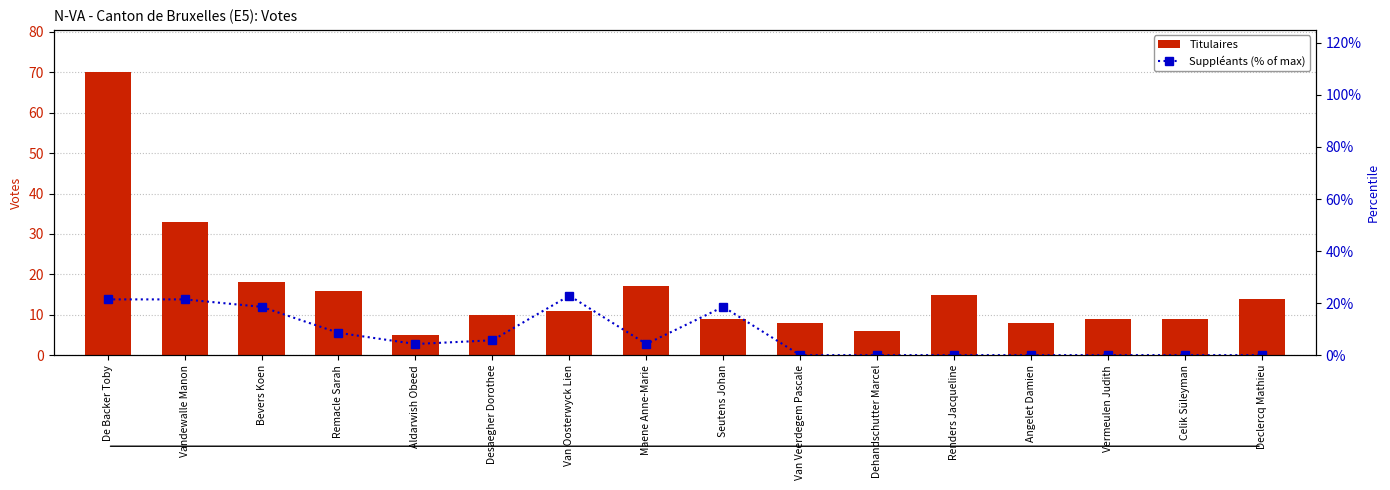

List the series in order of their overall mean, highest first.

Titulaires, Suppléants (% of max)